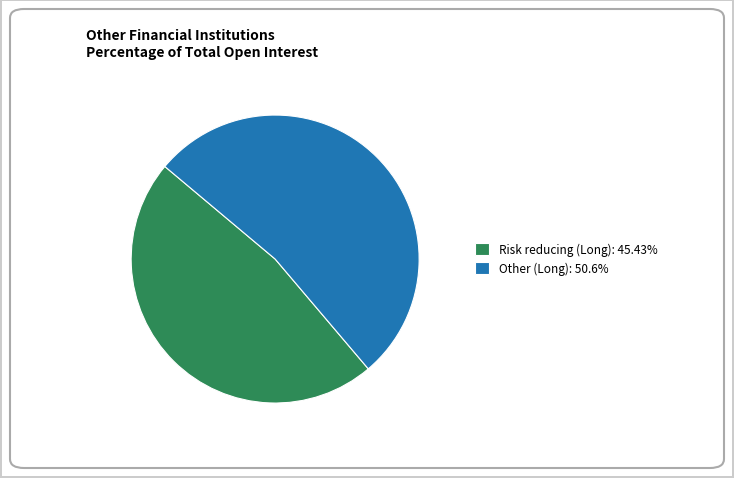

Combined, do Other (Long): 50.6% and Risk reducing (Long): 45.43% account for over 50%?

Yes